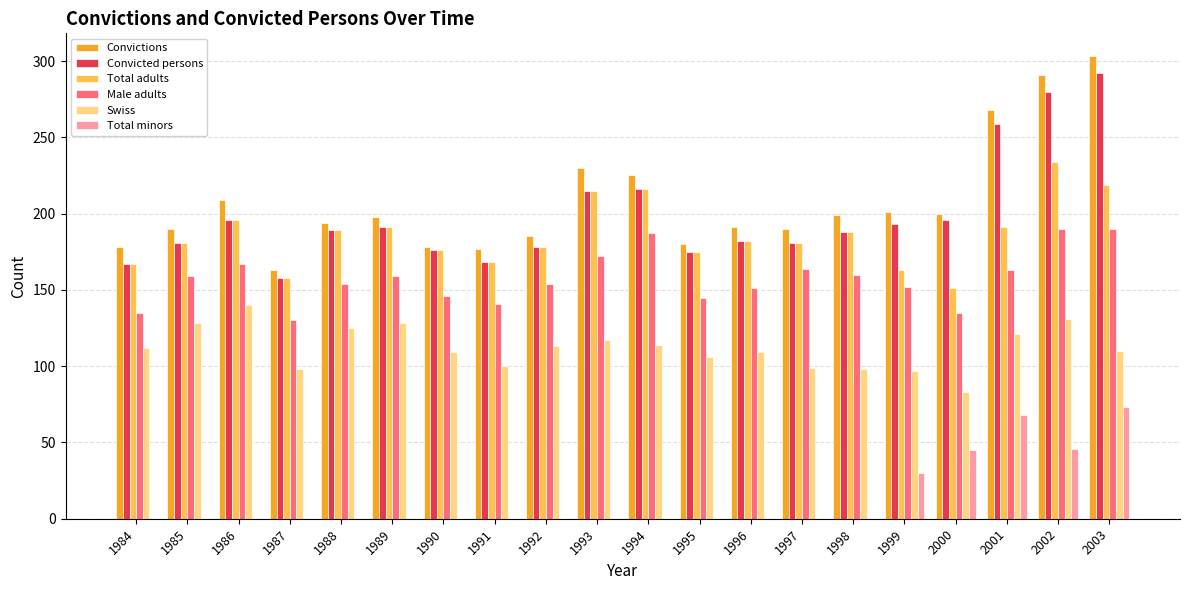

What is the total value across all series at 1998?

833